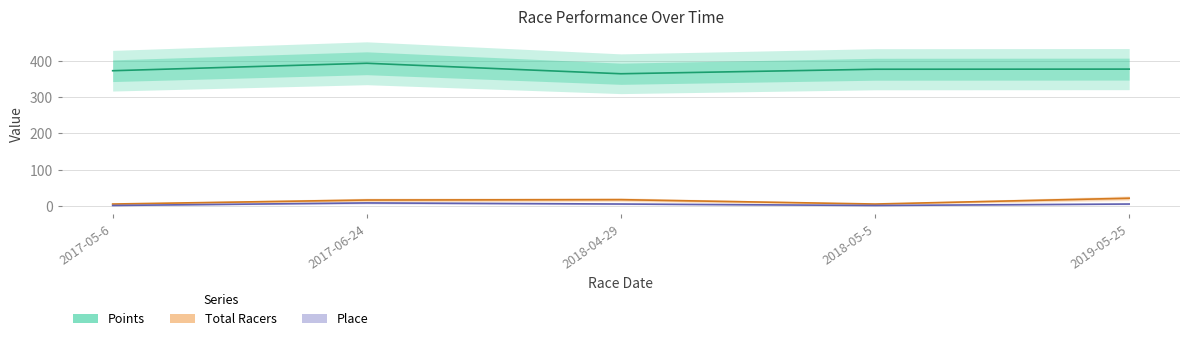

What is the total value across all series at 2018-05-5?

384.4